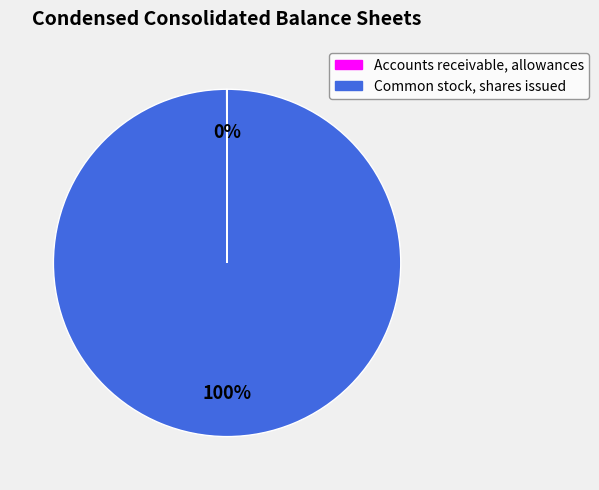

To the nearest percent, what is the difference between the largest and smallest slice percentages?

100%